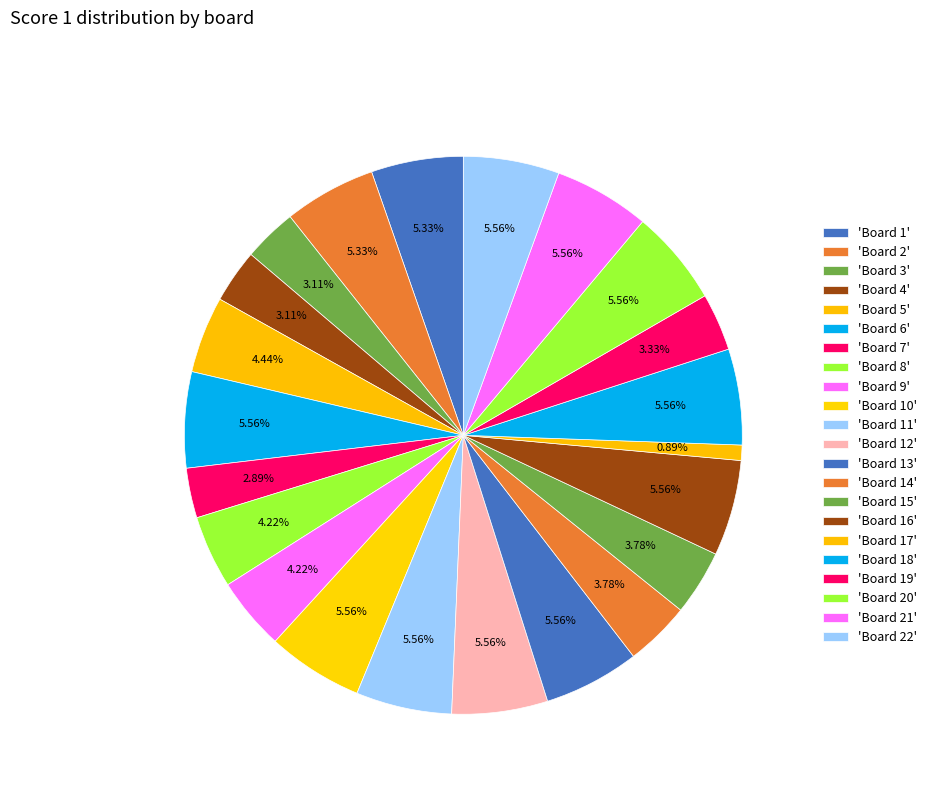

Which slice is the smallest?

Board 17